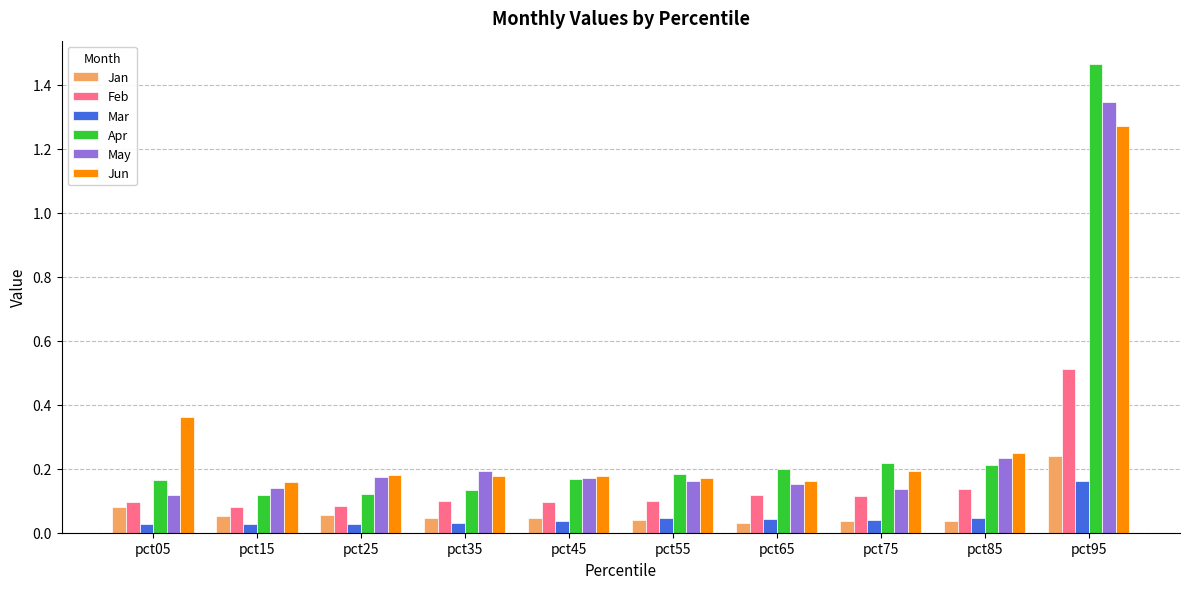

What is the sum of all Jun values?

3.1